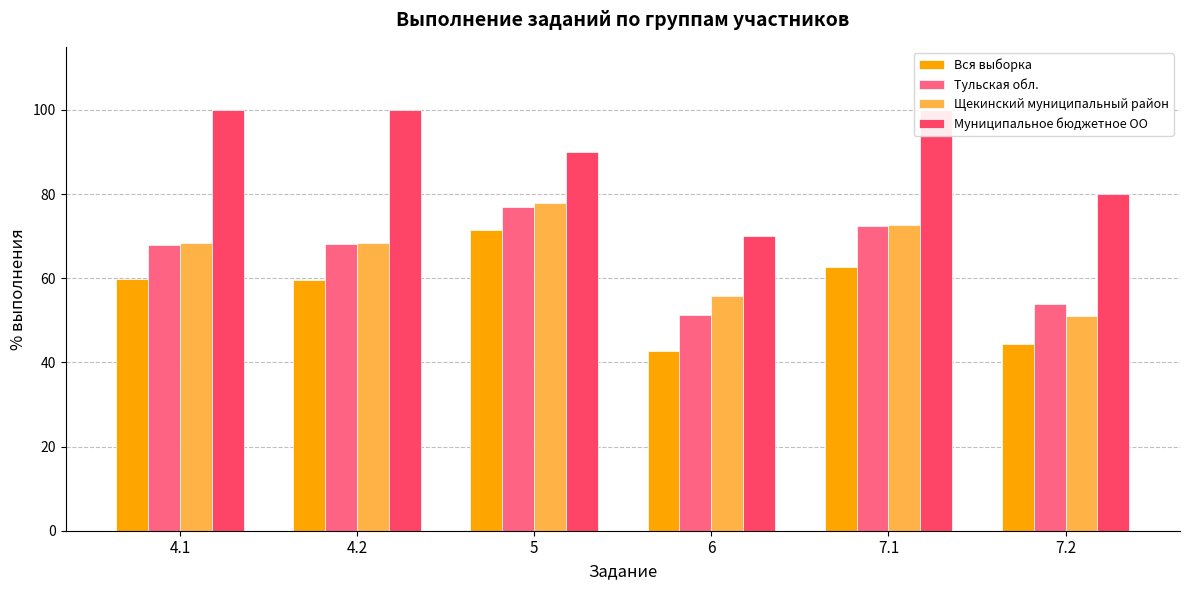

Reading left to right, extract all data points from this chart.

Вся выборка: 59.9	59.5	71.5	42.6	62.6	44.4
Тульская обл.: 67.8	68.0	76.8	51.2	72.4	53.9
Щекинский муниципальный район: 68.5	68.5	77.8	55.7	72.7	50.9
Муниципальное бюджетное ОО: 100.0	100.0	90.0	70.0	100.0	80.0